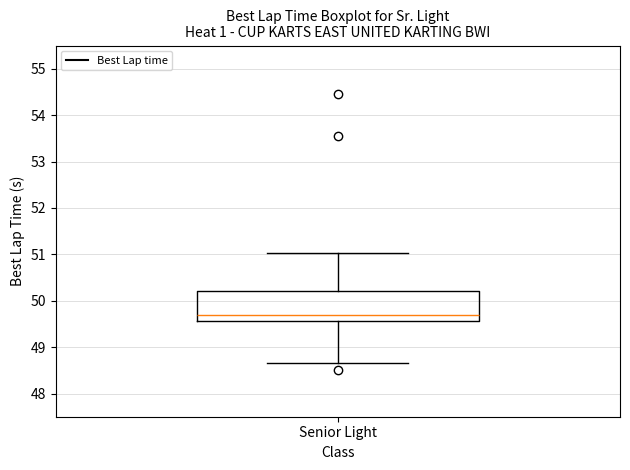

Read this box plot against the y-axis: the position of the median line, the range covered by the box, and the ends of both whiskers. The values are not printed on the chart, so give them approximately, as read against the axis.

median 49.7, box 49.6 to 50.2, whiskers 48.7 to 51.0